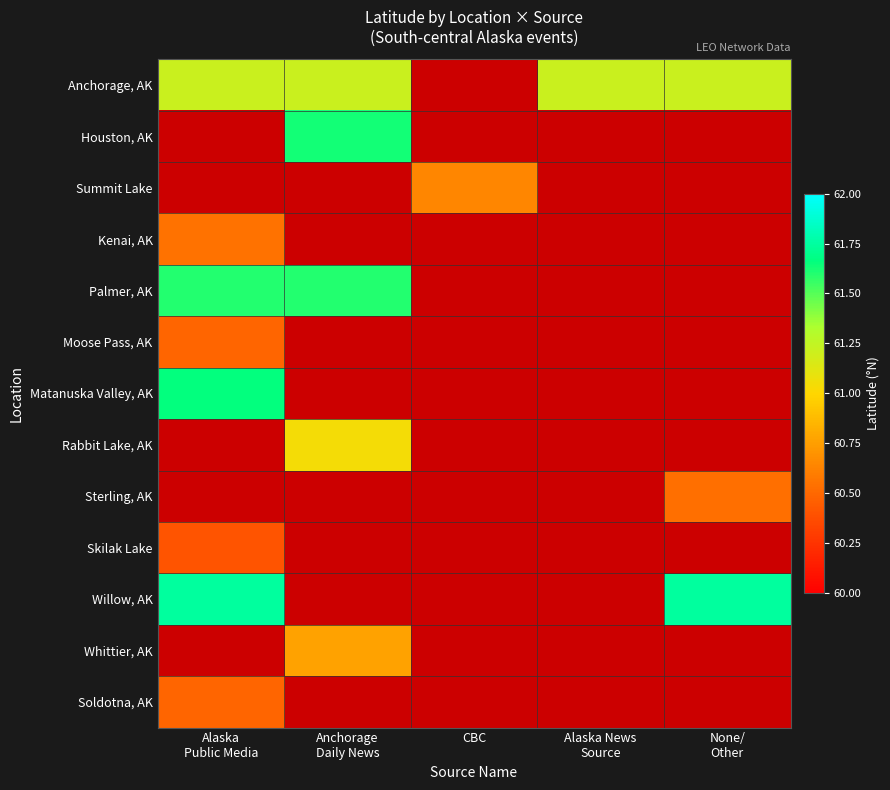

Is the value of Skilak Lake at Alaska Public Media greater than the value of Anchorage, AK at Alaska Public Media?

No